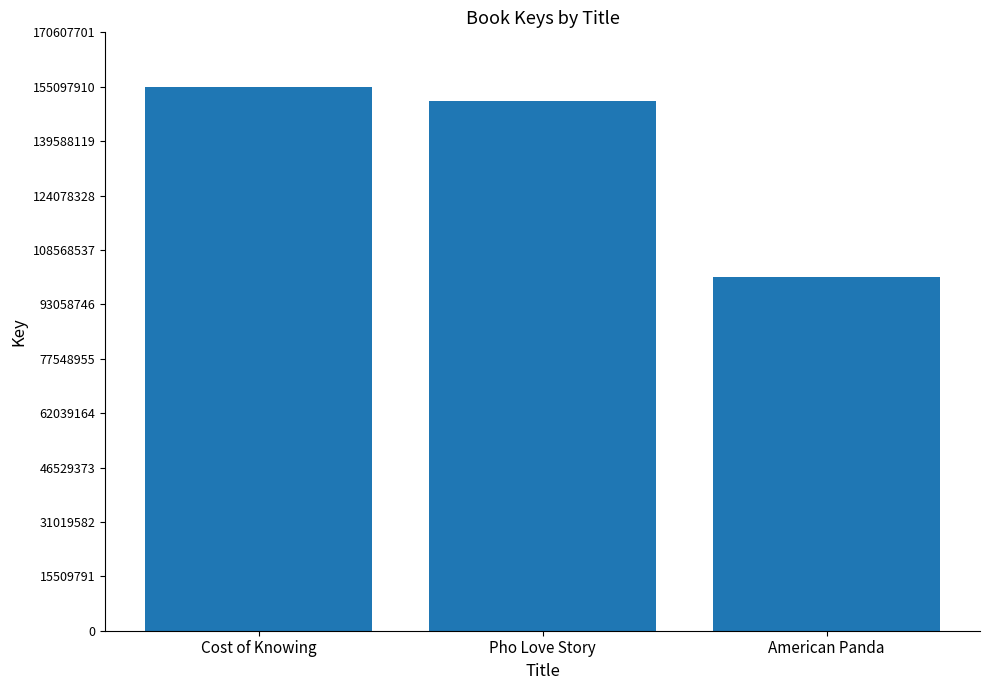

Reading left to right, what are all the values shown in this chart?

Cost of Knowing=155097915	Pho Love Story=150968597	American Panda=100784244